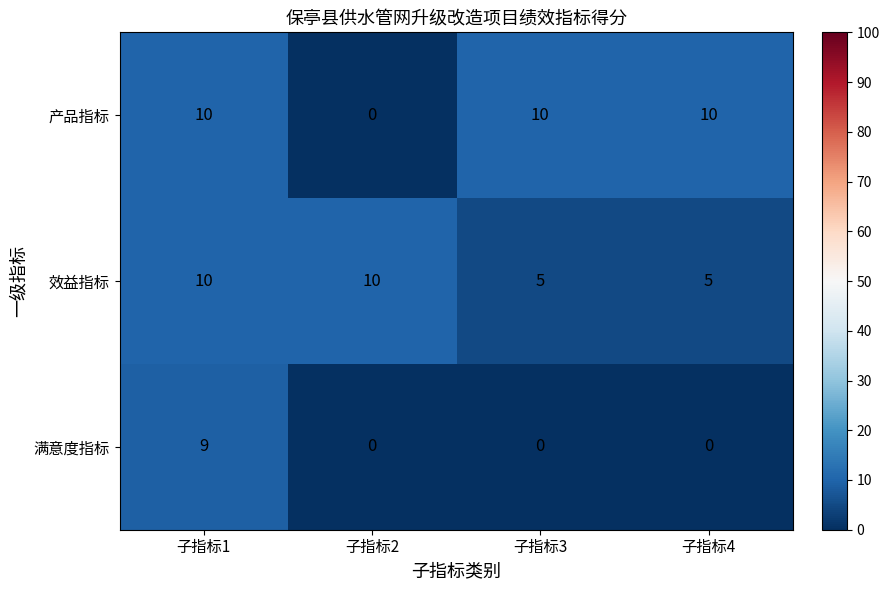

Reading left to right, transcribe all the data shown in this chart.

产品指标: 10	0	10	10
效益指标: 10	10	5	5
满意度指标: 9	0	0	0